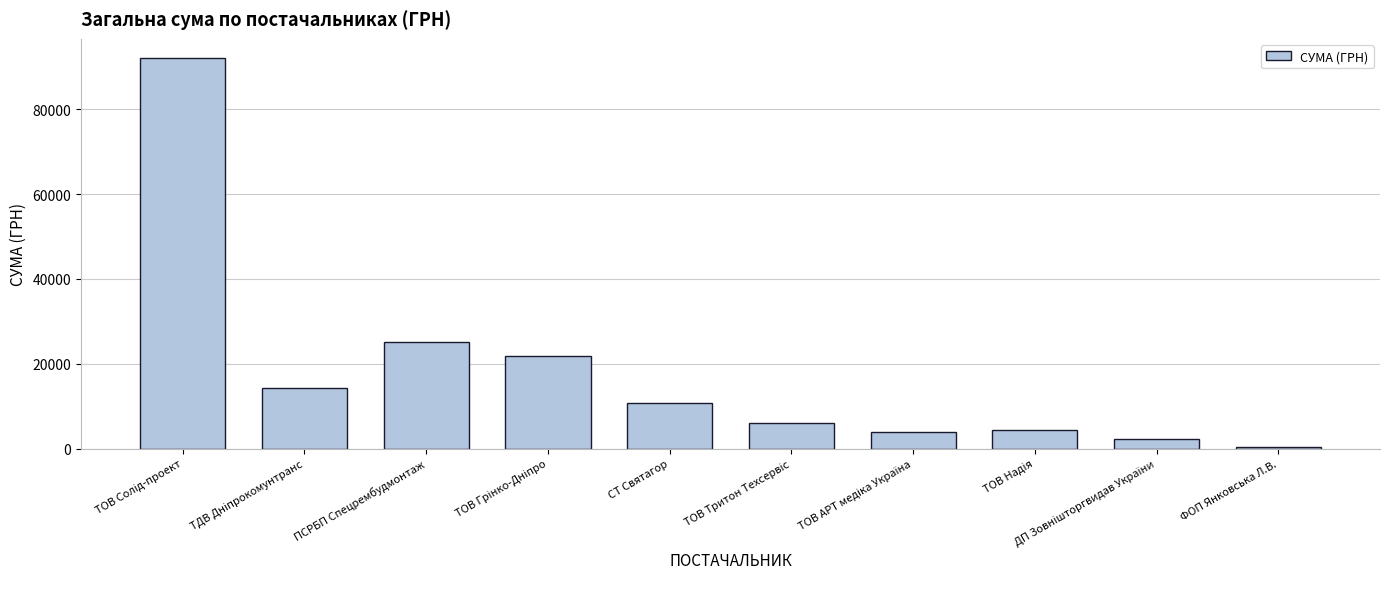

Is it true that the value at СТ Святагор is 10854.5?

True